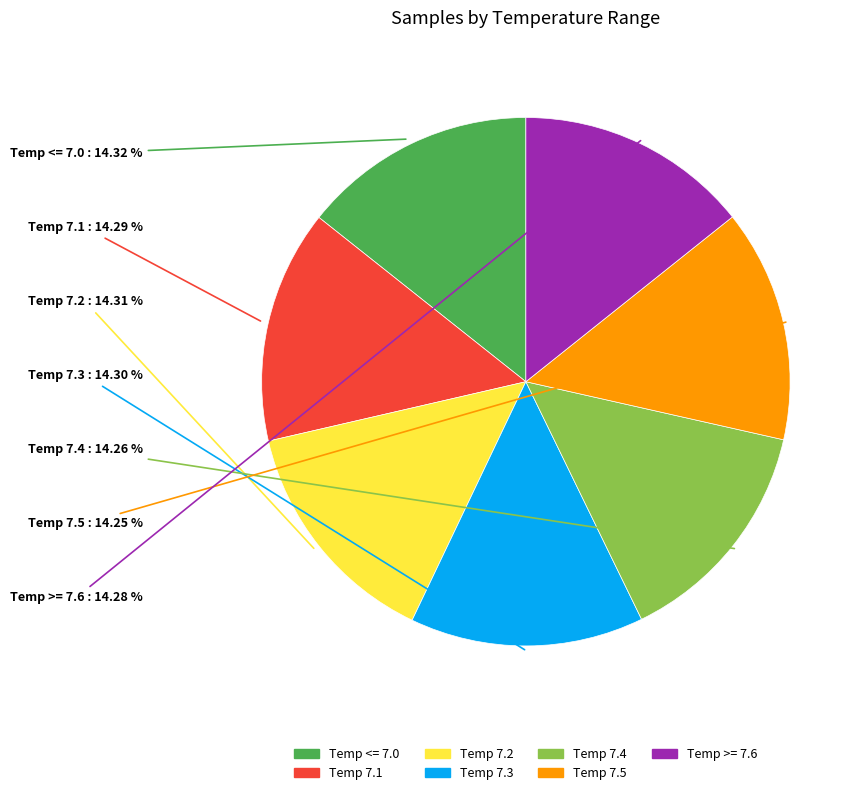

Is there any slice that represents more than half of the pie?

No